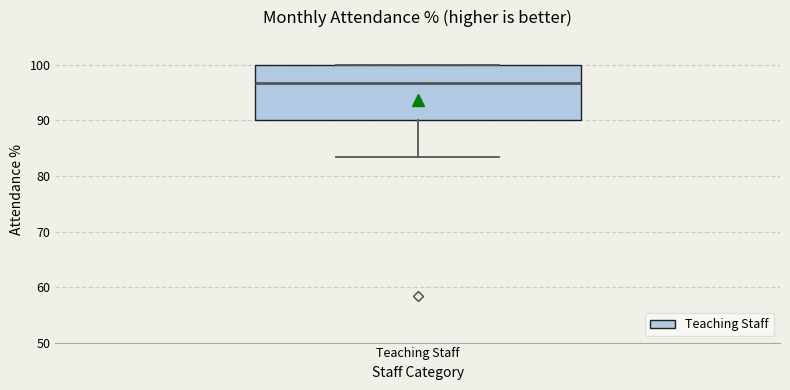

Where is the lower edge of the box for Teaching Staff on the y-axis? The values are not printed on the chart, so give them approximately, as read against the axis.

90